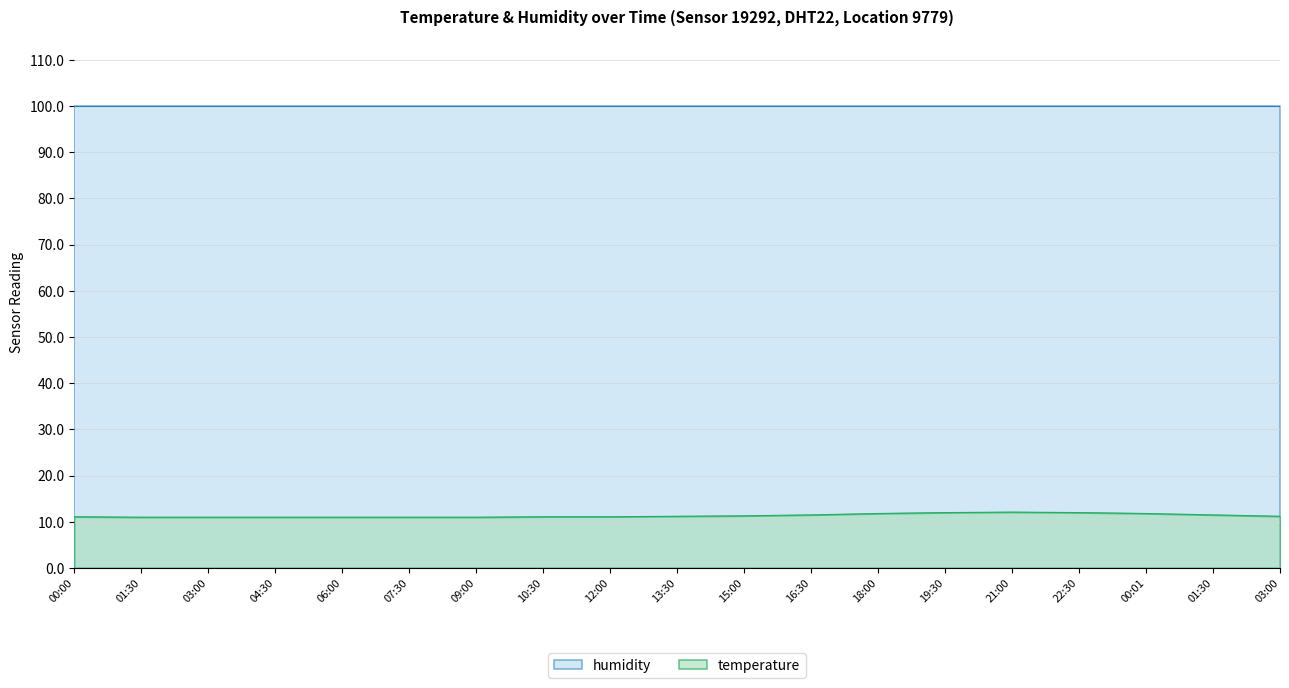

The chart shows a value of 11.0 at 09:00. True or false?

True